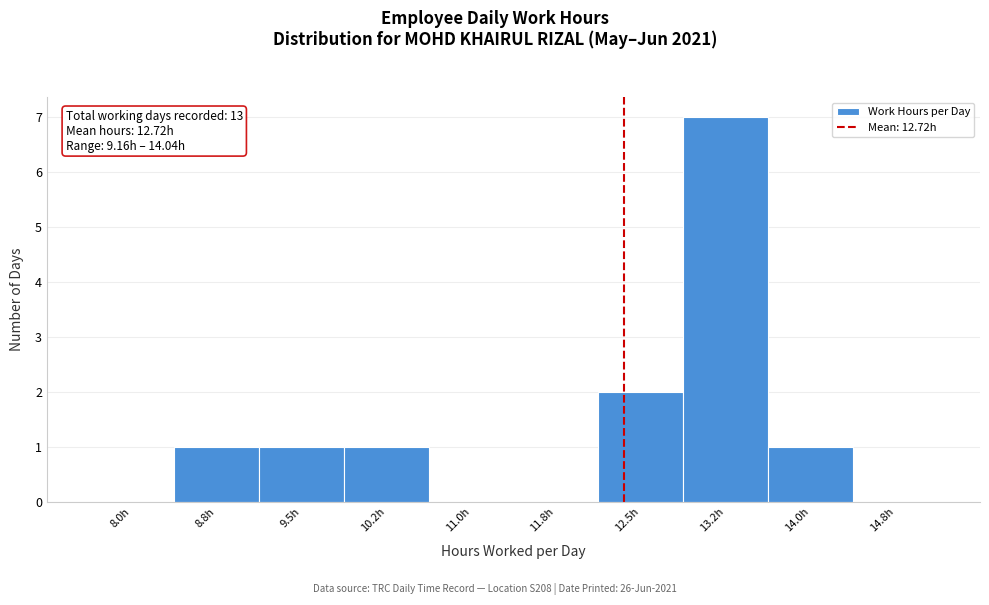

Reading right to left, transcribe all the data shown in this chart.

14.8h=0	14.0h=1	13.2h=7	12.5h=2	11.8h=0	11.0h=0	10.2h=1	9.5h=1	8.8h=1	8.0h=0